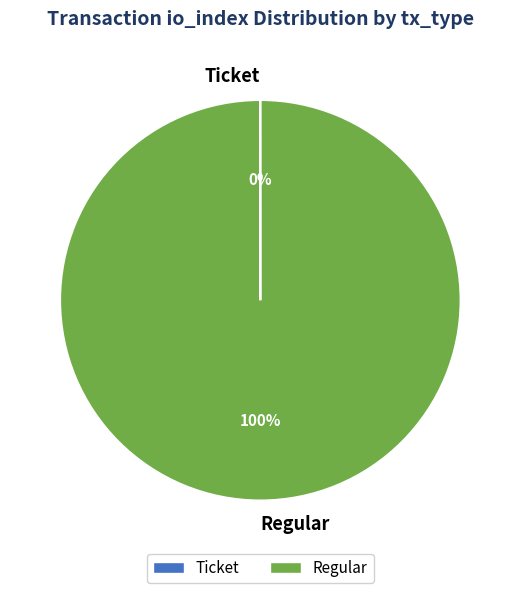

What is the largest slice in the pie chart?

Regular